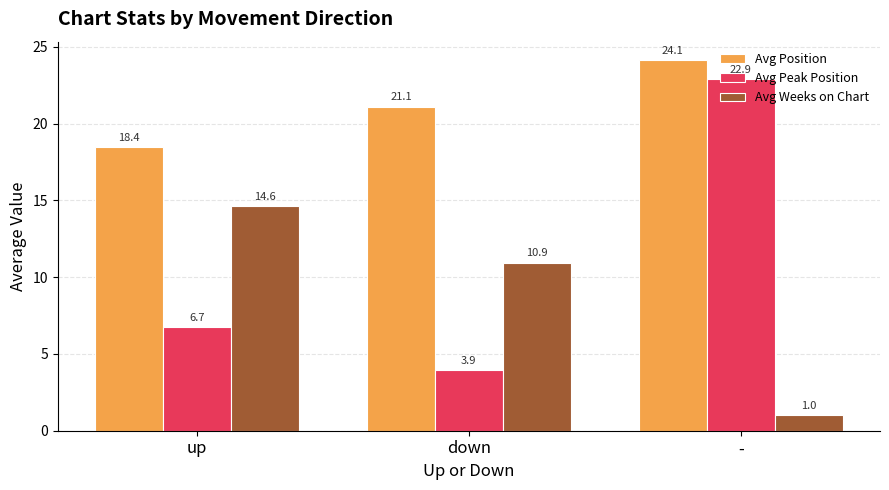

What is the label of the 3rd bar from the right?

up